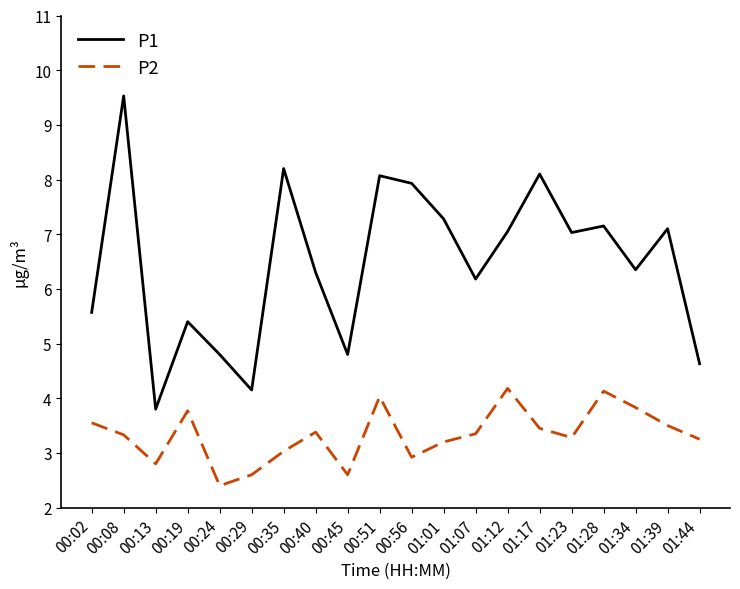

What position from the left is 00:56?

11